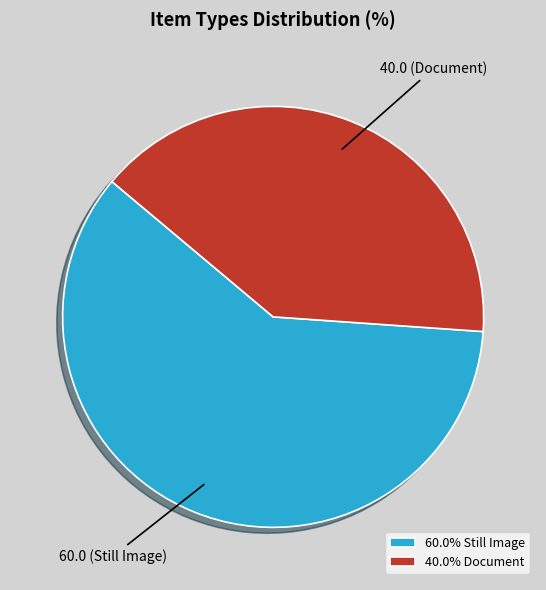

Does any single category account for the majority?

Yes